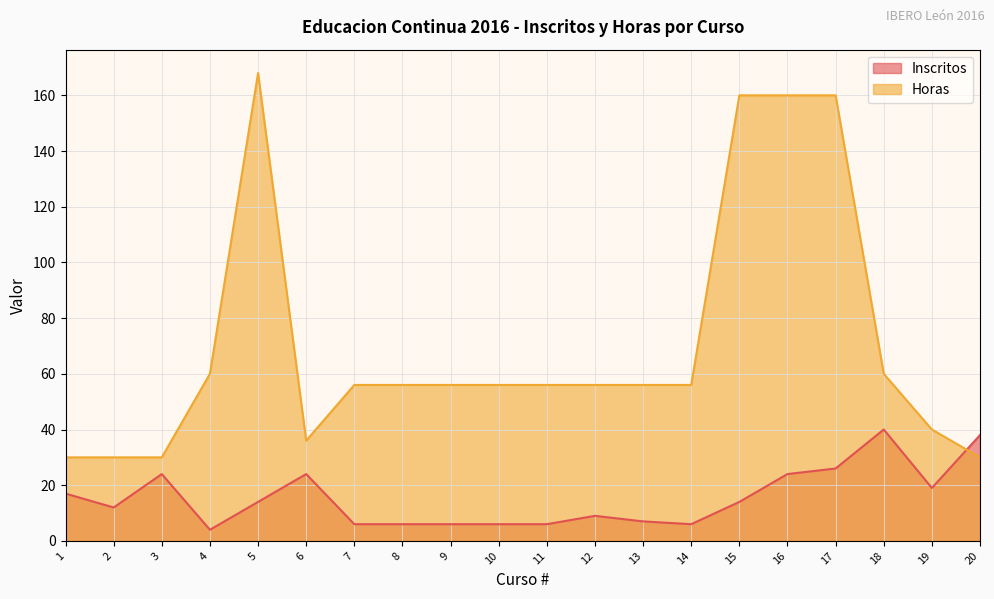

After their last crossing, which series has the higher values: Inscritos or Horas?

Inscritos